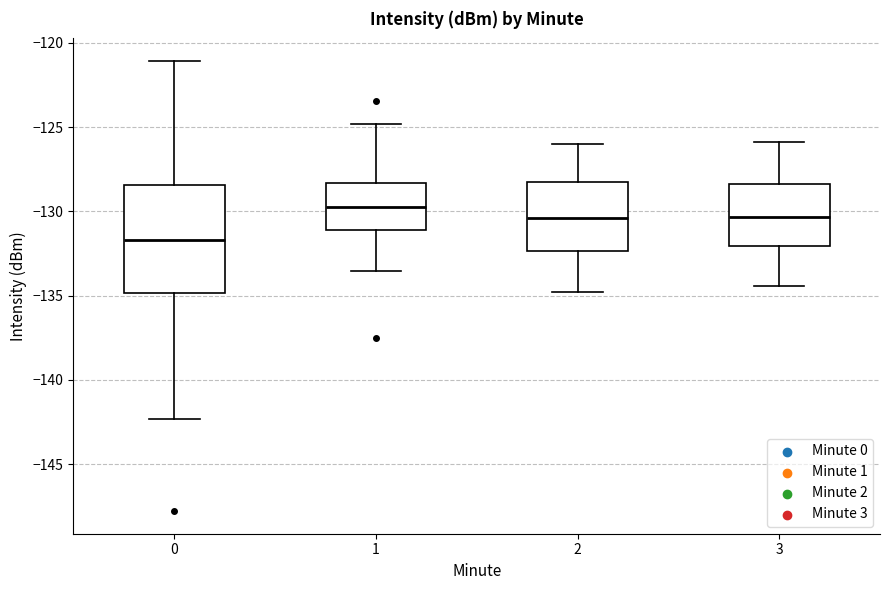

Which box's median line is the highest?

1